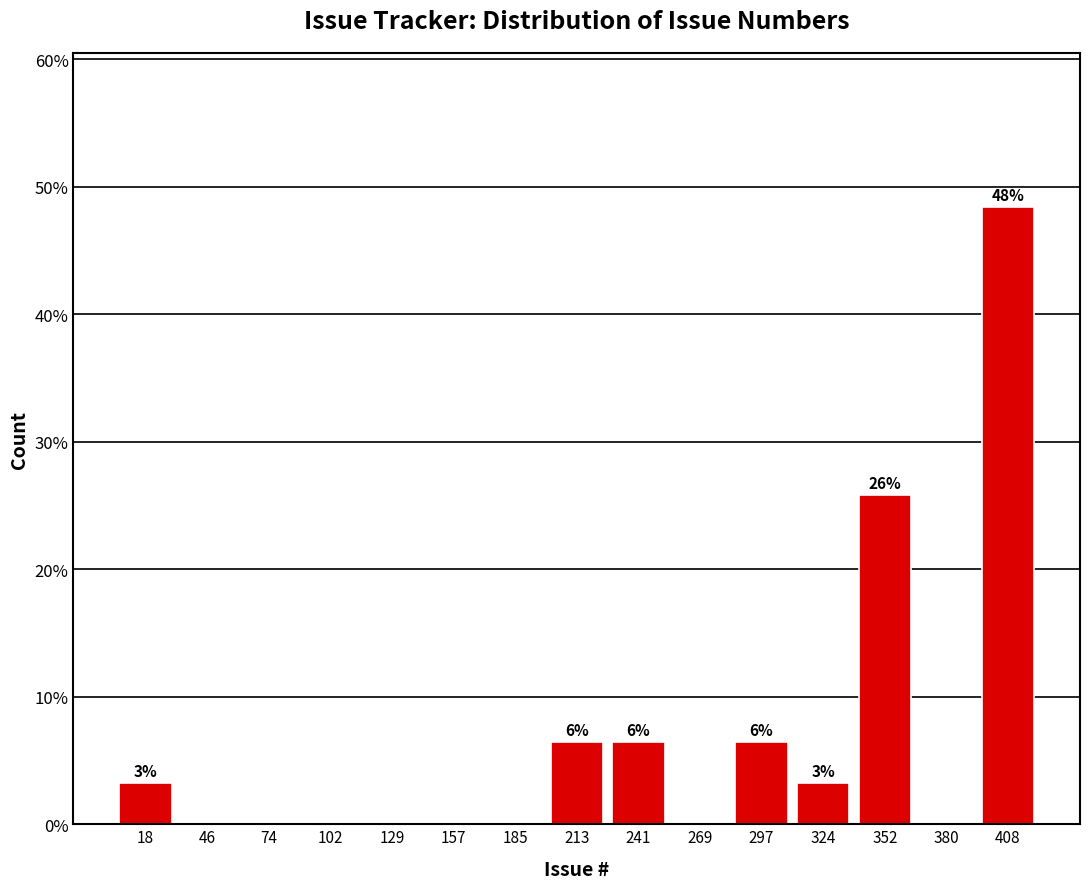

Over which range of the x-axis is the bar tallest?

395 to 420